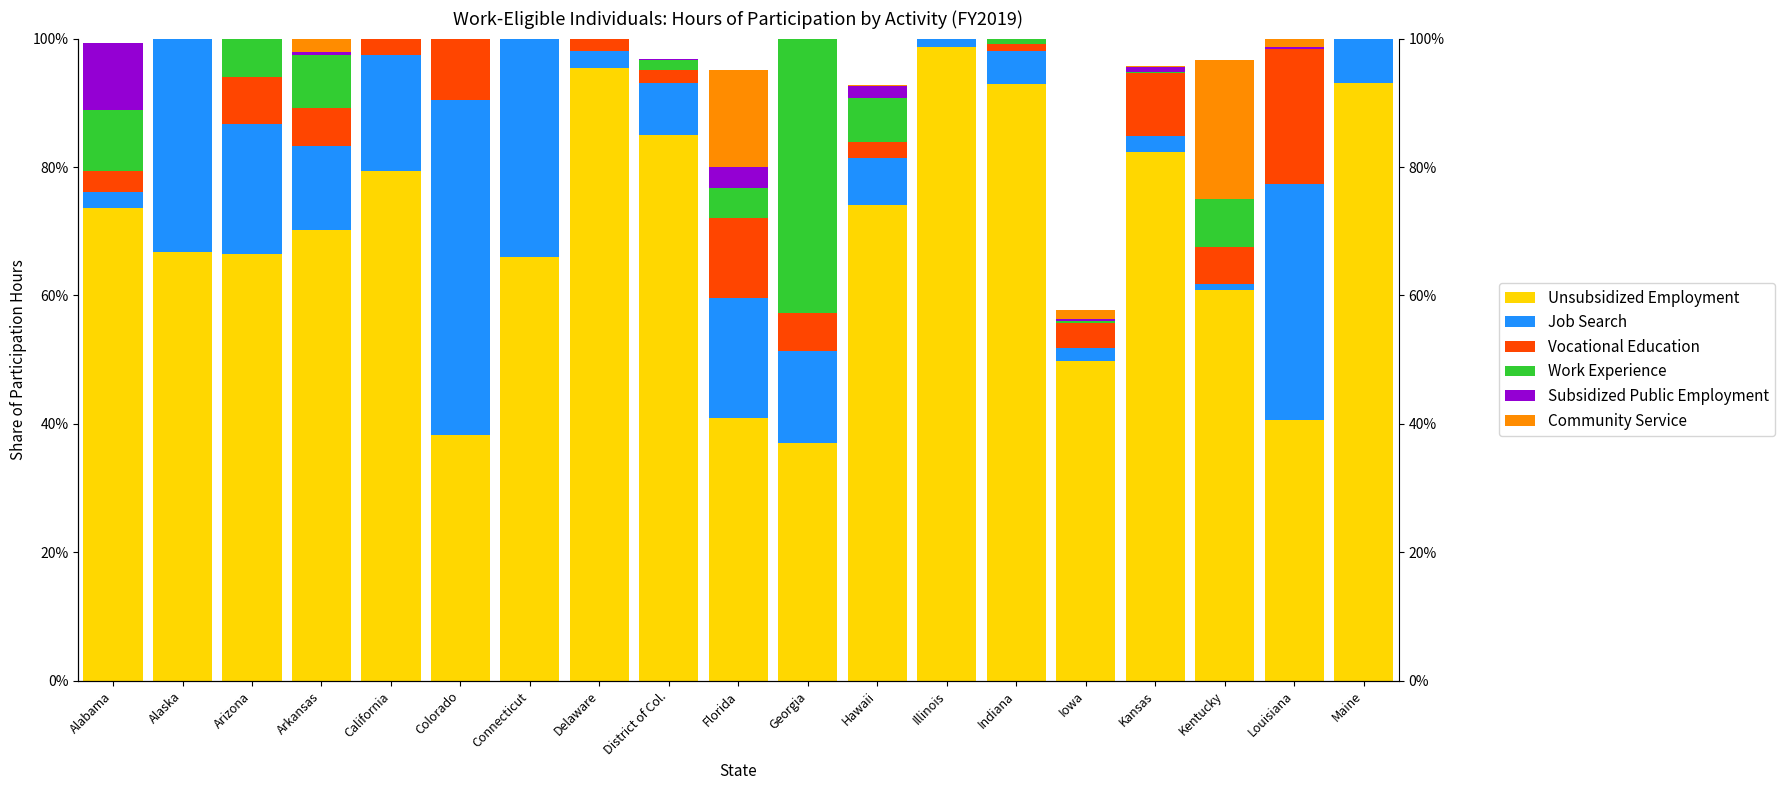

At which label is Work Experience closest to 0?

Connecticut